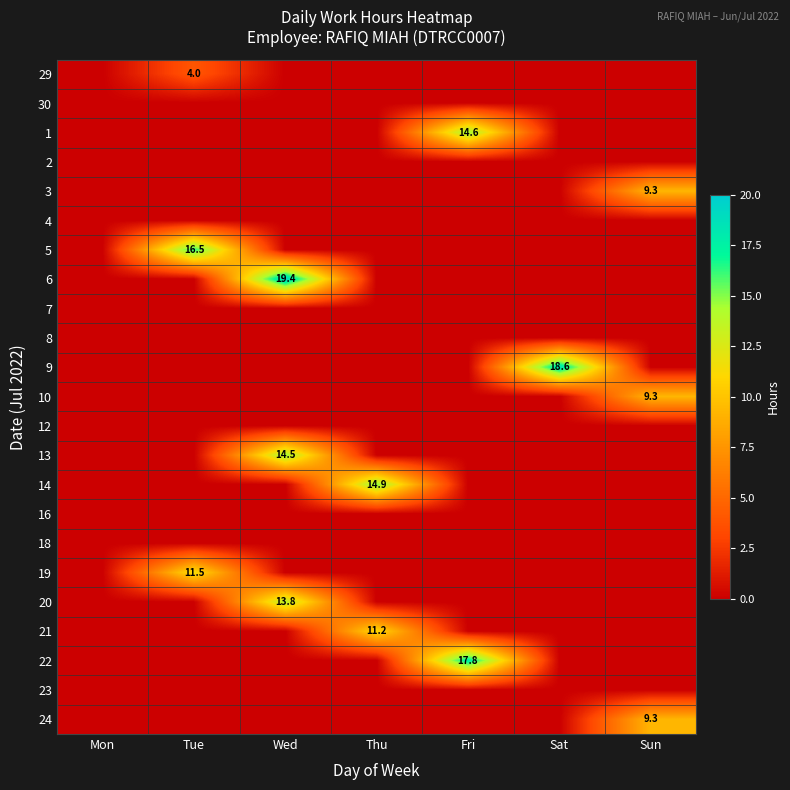

True or false: 10 has a value of 9.3 at Sun.

True